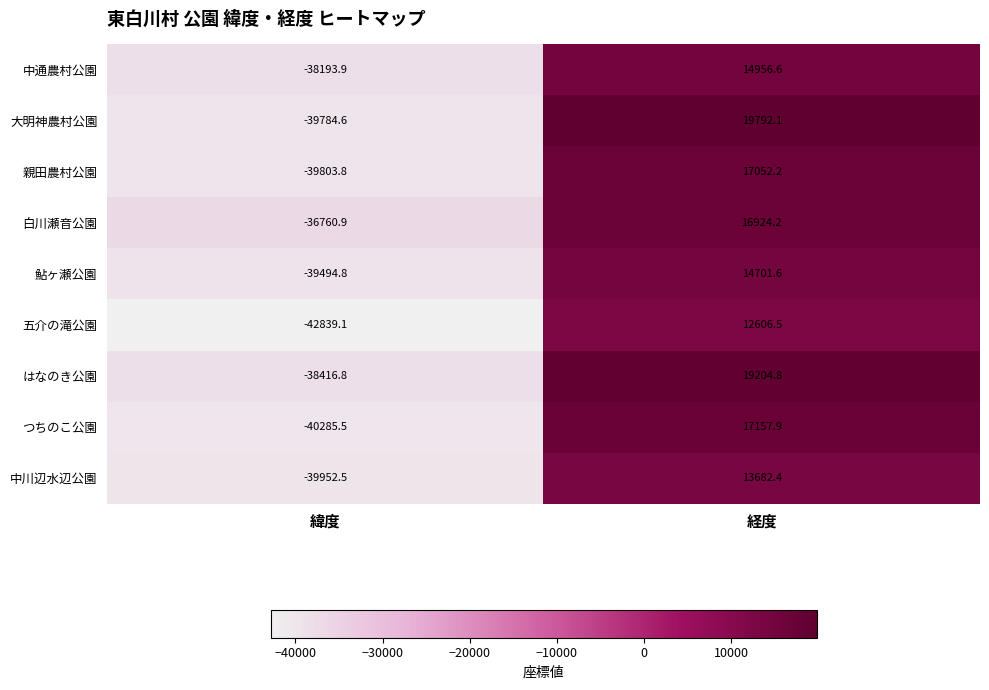

How many values in the 五介の滝公園 series exceed 12606?

1